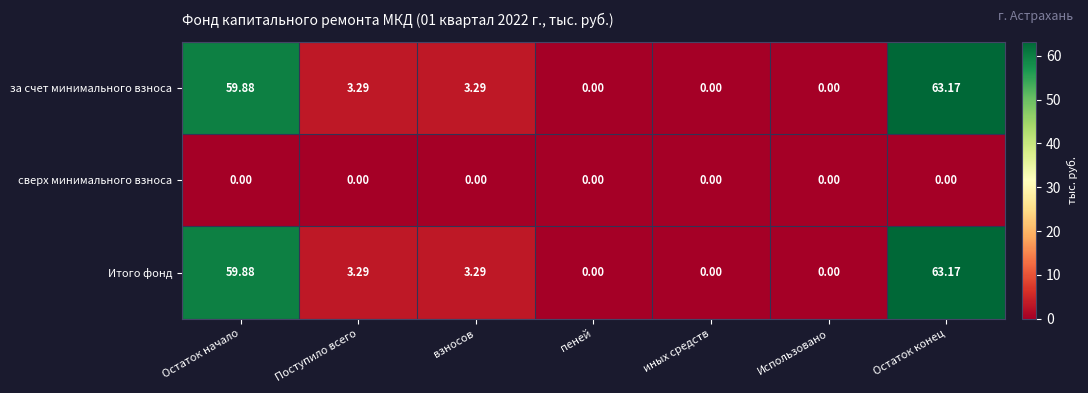

Is the value of за счет минимального взноса at Остаток начало greater than the value of Итого фонд at взносов?

Yes